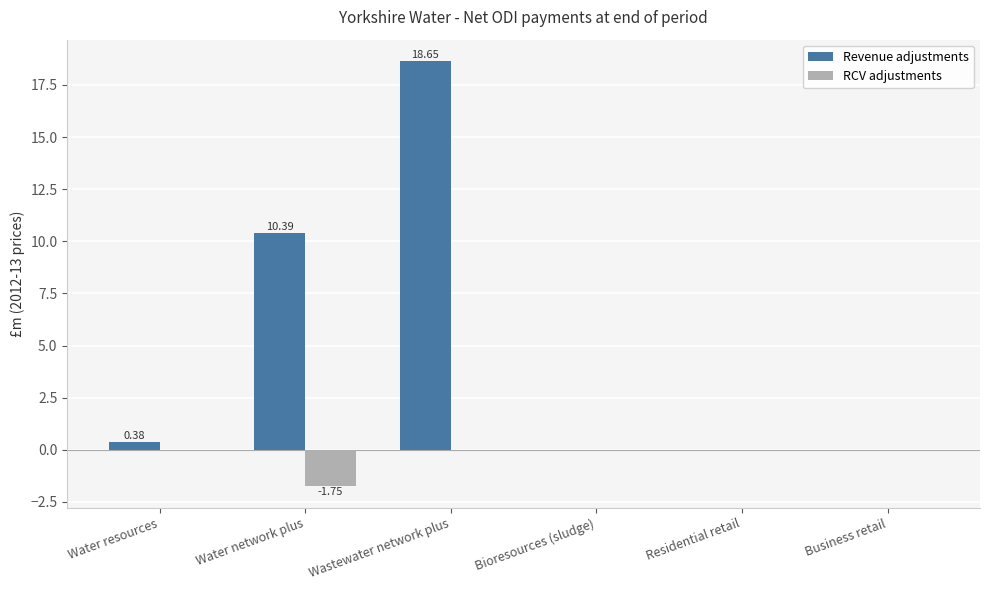

What is the sum of all RCV adjustments values?

-1.8